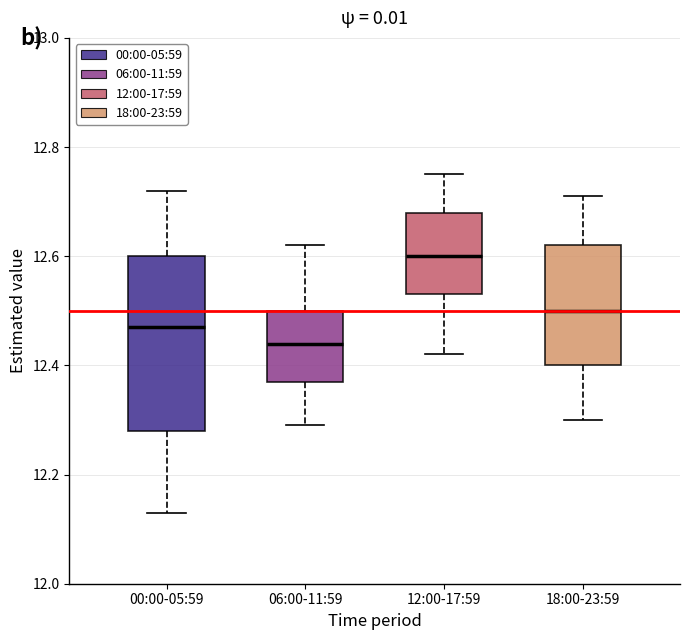

Where is the lower edge of the box for 00:00-05:59 on the y-axis? The values are not printed on the chart, so give them approximately, as read against the axis.

12.28